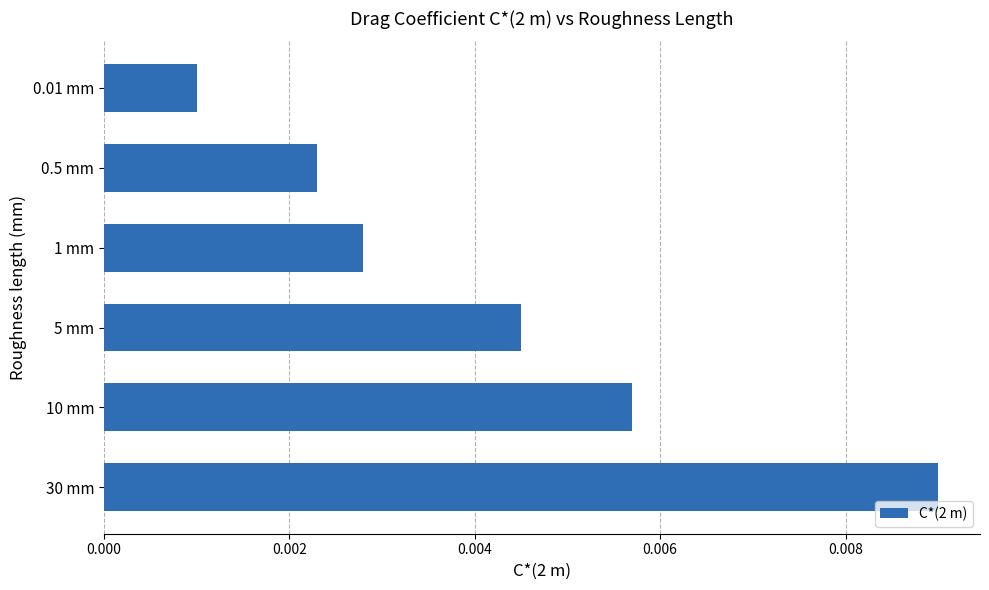

List the labels in order of value, largest first.

30 mm, 10 mm, 5 mm, 1 mm, 0.5 mm, 0.01 mm